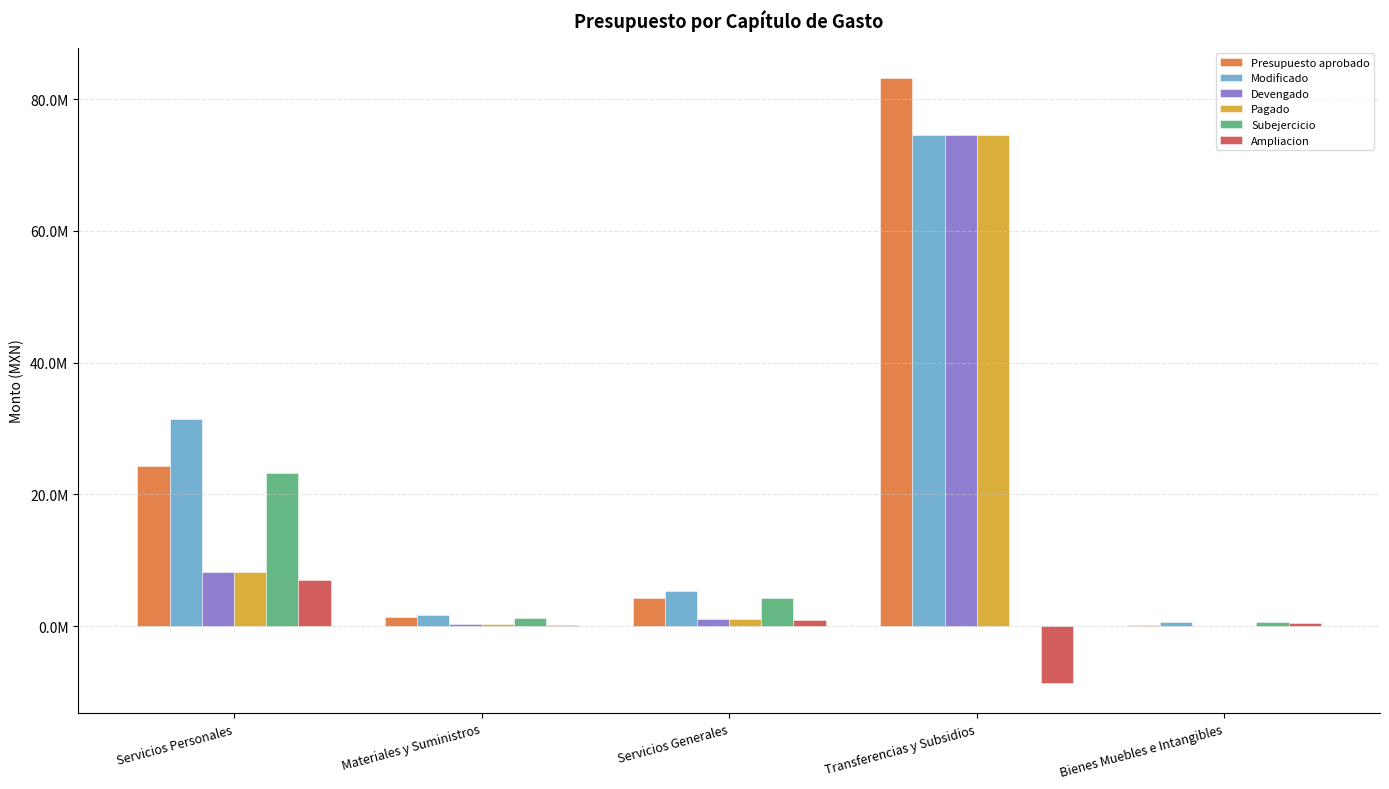

What are all the series names shown in the legend?

Presupuesto aprobado, Modificado, Devengado, Pagado, Subejercicio, Ampliacion